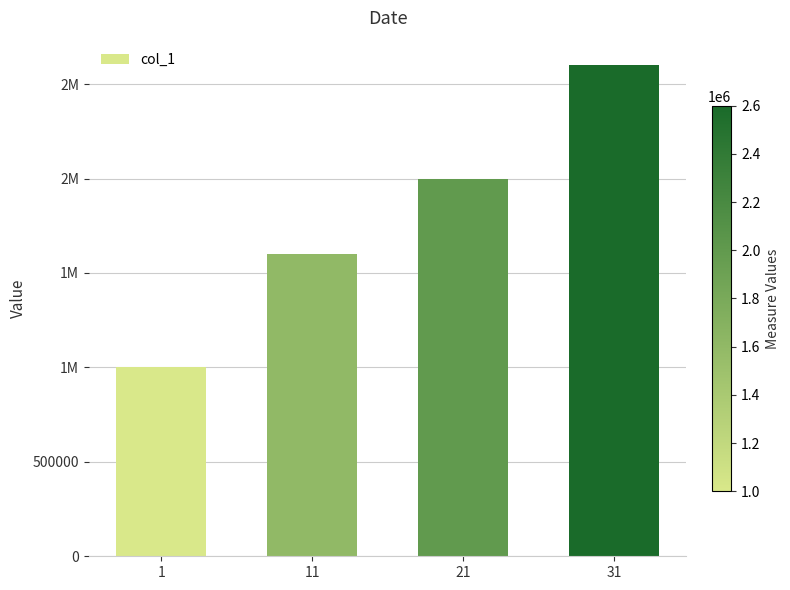

Reading left to right, transcribe all the data shown in this chart.

1000000	1600000	2000000	2600000